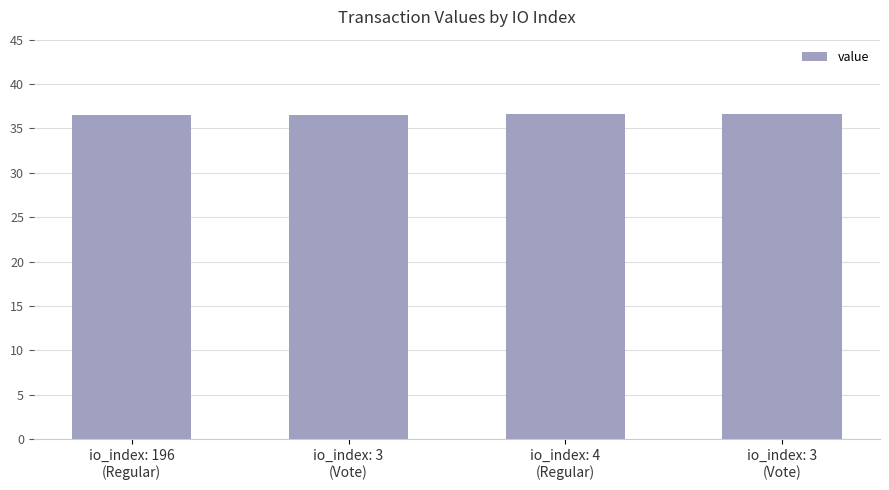

Is it true that the value at io_index: 4
(Regular) is 55.4?

False